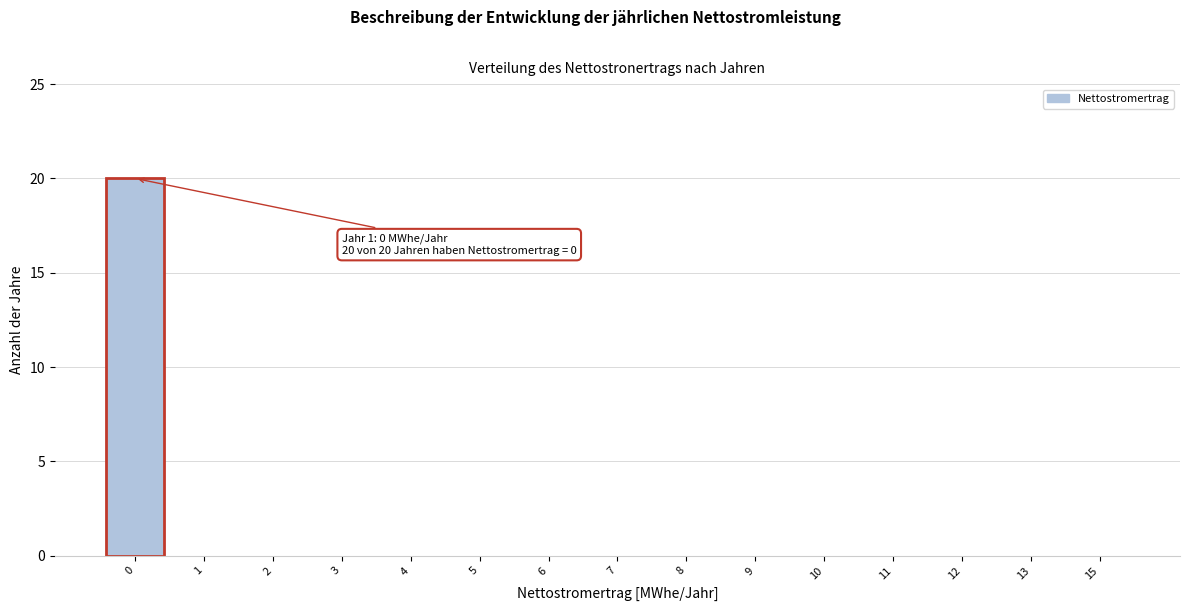

Reading left to right, transcribe all the data shown in this chart.

0=20	1=0	2=0	3=0	4=0	5=0	6=0	7=0	8=0	9=0	10=0	11=0	12=0	13=0	15=0